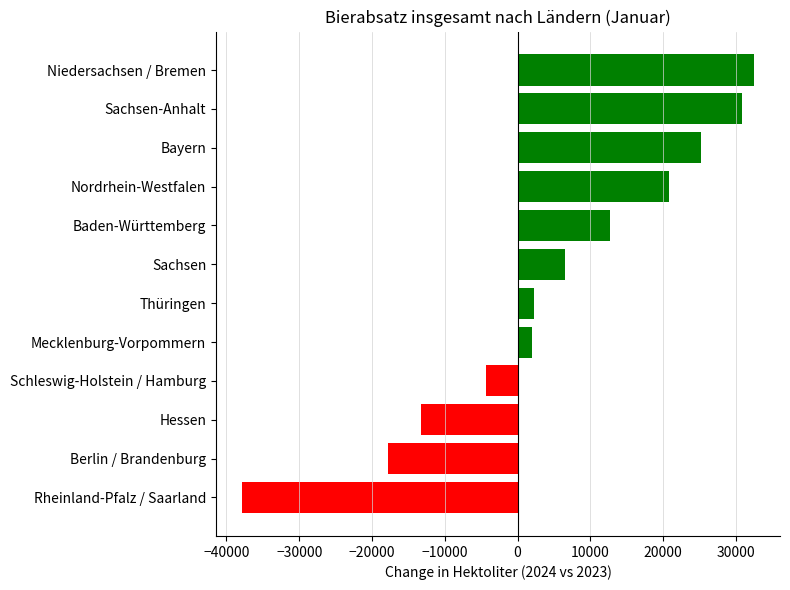

What is the smallest value displayed?

-37920.7